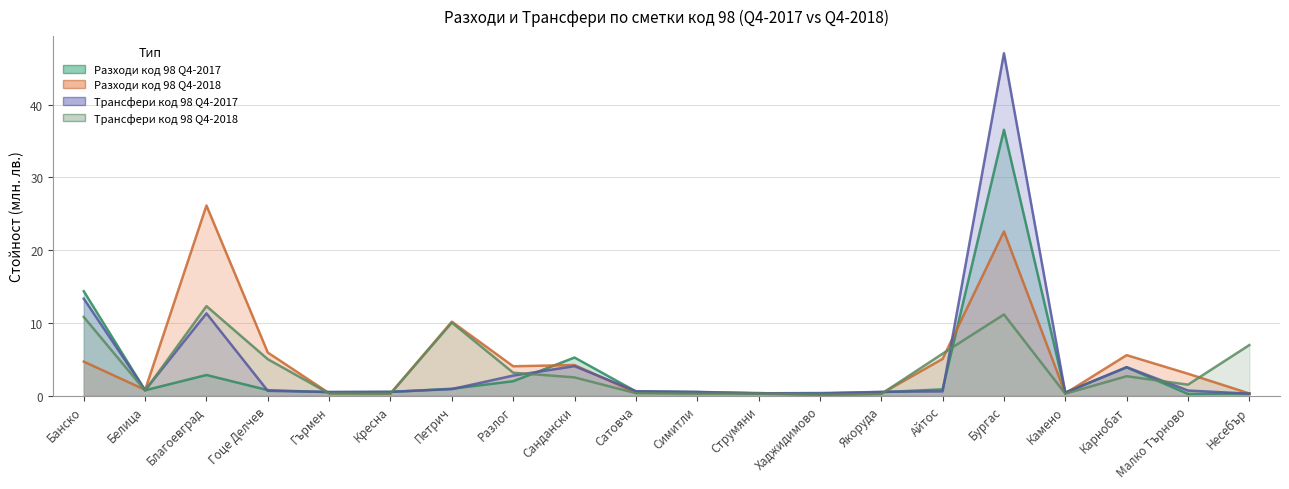

At which category does Разходи код 98 Q4-2018 reach its first local peak?

Благоевград